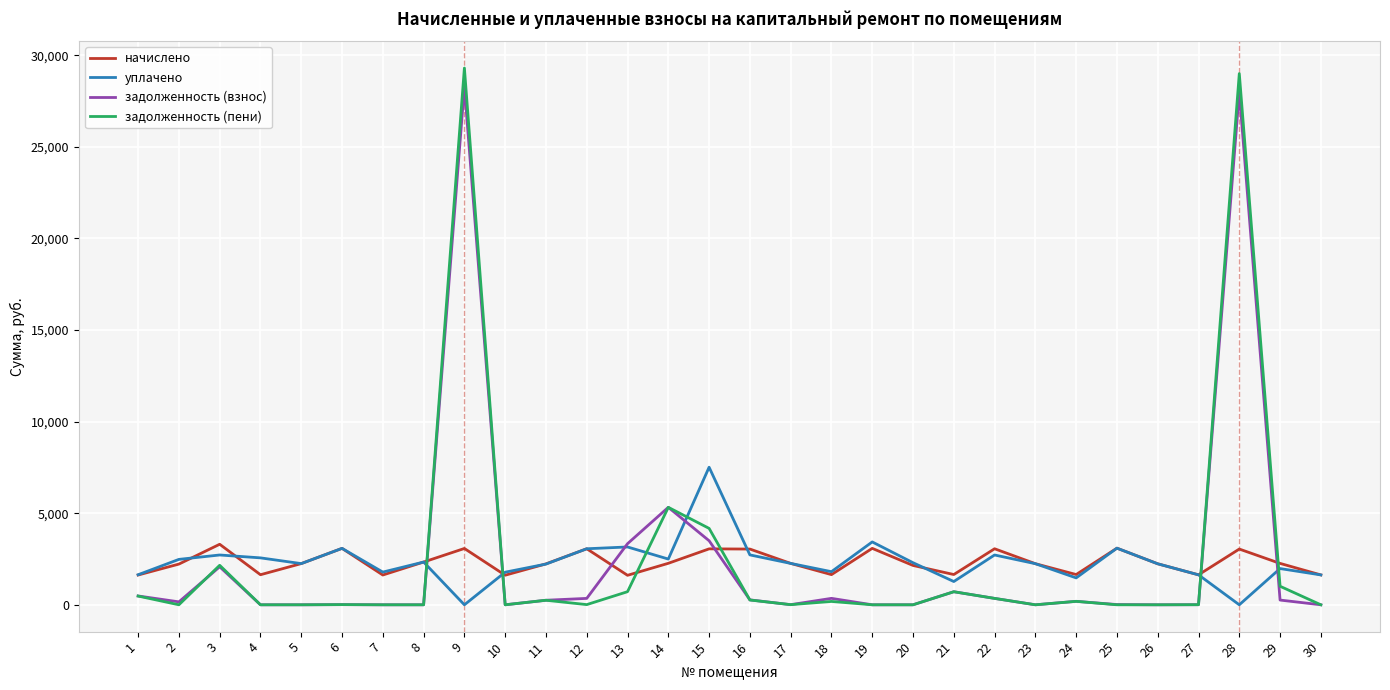

What is the total value across all series at 9?

60646.0